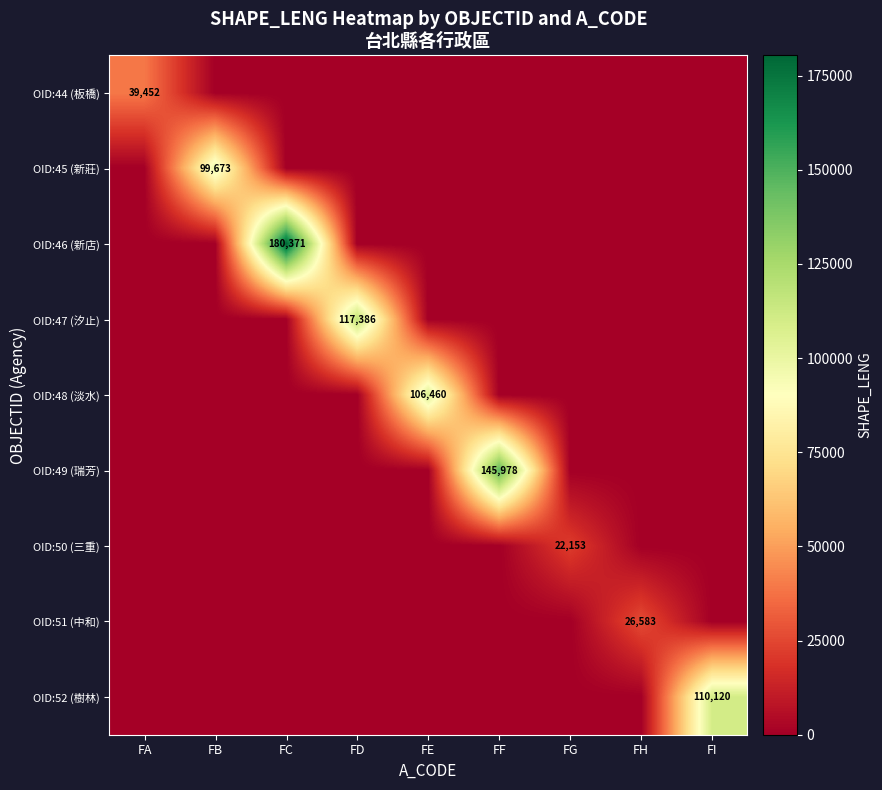

The OID:50 (三重) series shows 6685 at FG. True or false?

False